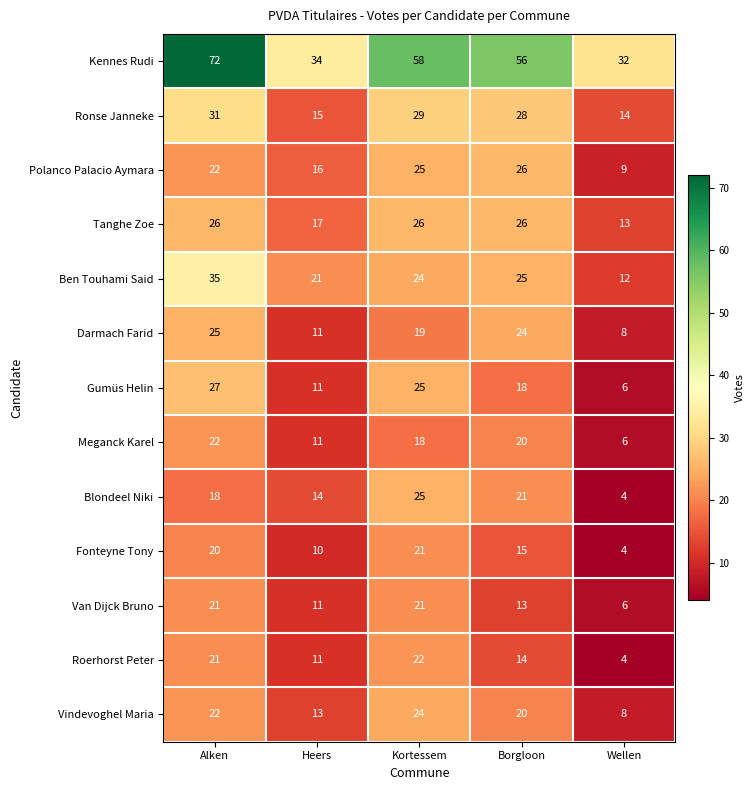

At which category is the sum across all series the highest?

Alken